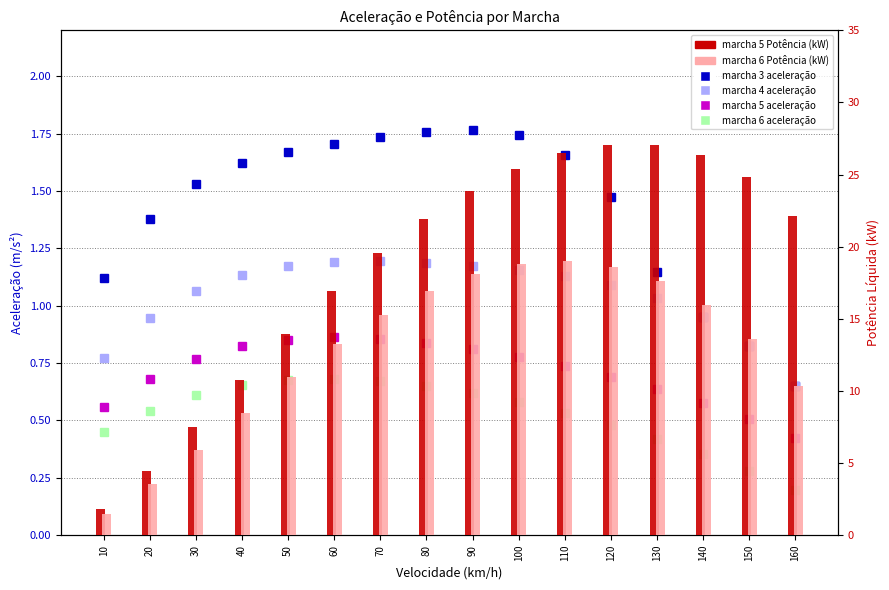

How many data points does each series have?

16